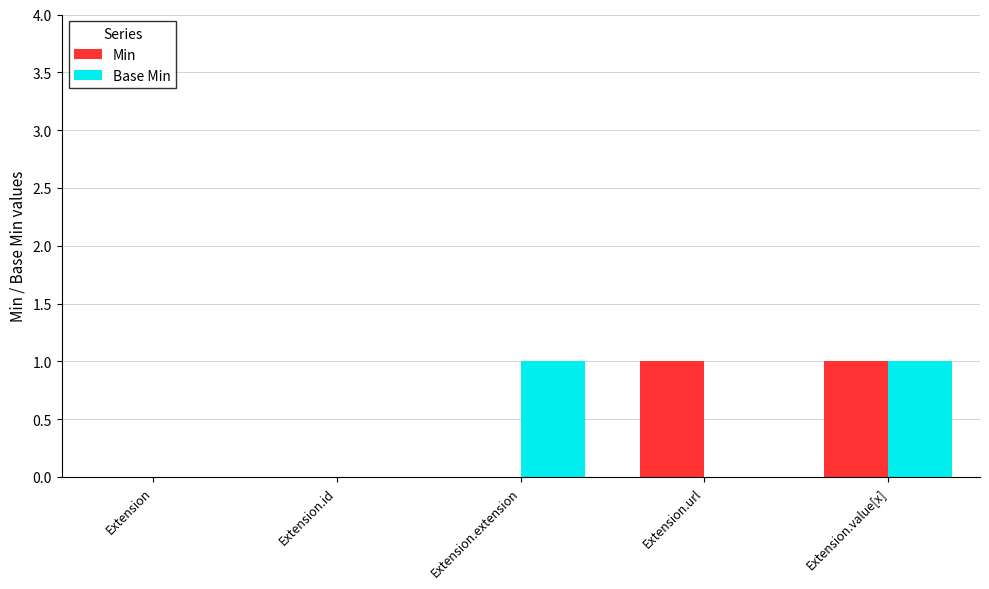

What are all the series names shown in the legend?

Min, Base Min